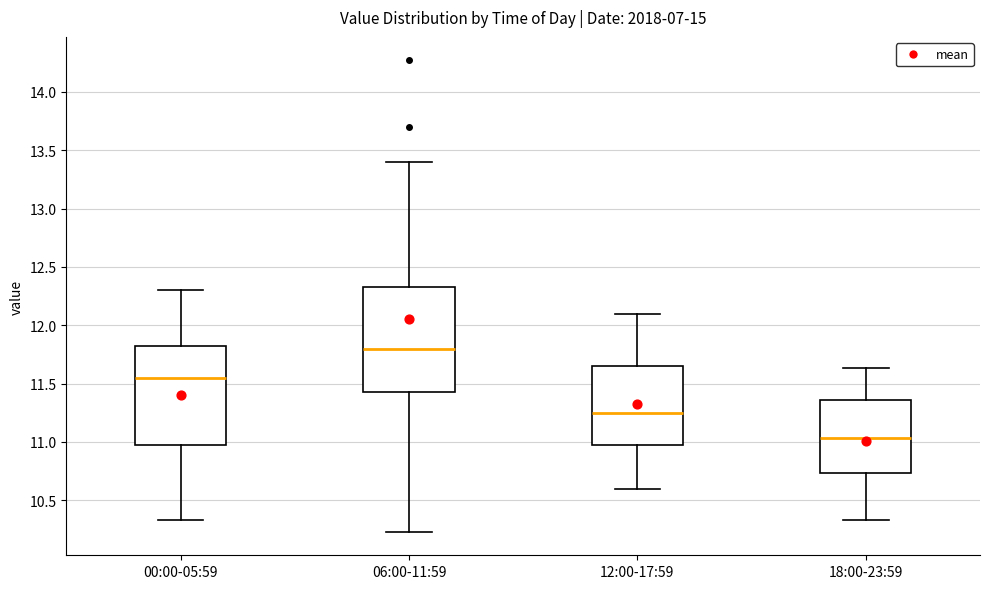

Reading left to right, transcribe this box plot: for each box, give where its median line is, the range the box spans, and where its two whiskers end, as read against the y-axis. The values are not printed on the chart, so give them approximately, as read against the axis.

00:00-05:59: median 11.55, box 11.00 to 11.85, whiskers 10.35 to 12.30
06:00-11:59: median 11.80, box 11.45 to 12.35, whiskers 10.25 to 13.40
12:00-17:59: median 11.25, box 11.00 to 11.65, whiskers 10.60 to 12.10
18:00-23:59: median 11.05, box 10.75 to 11.35, whiskers 10.35 to 11.65